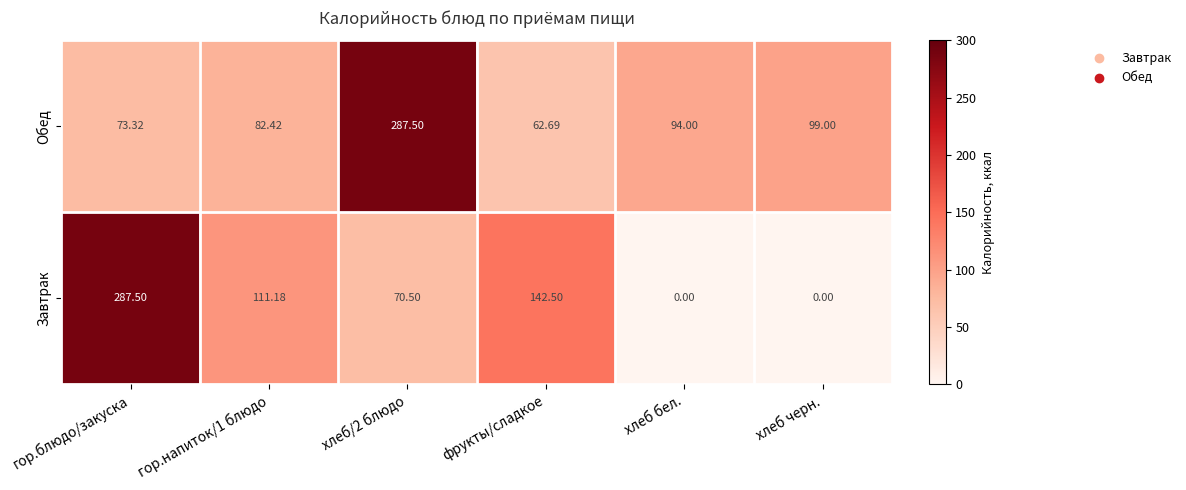

At хлеб черн., list the series in order from largest to smallest.

Обед, Завтрак